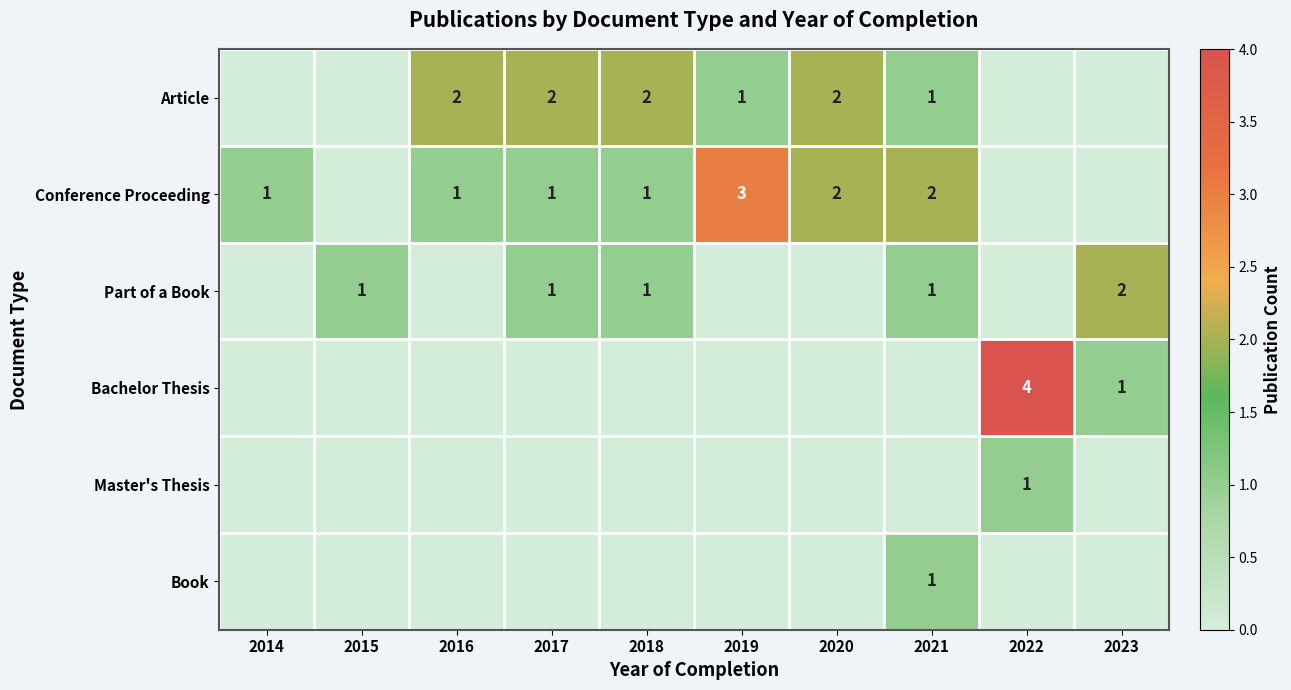

At which category is the sum across all series the highest?

2021